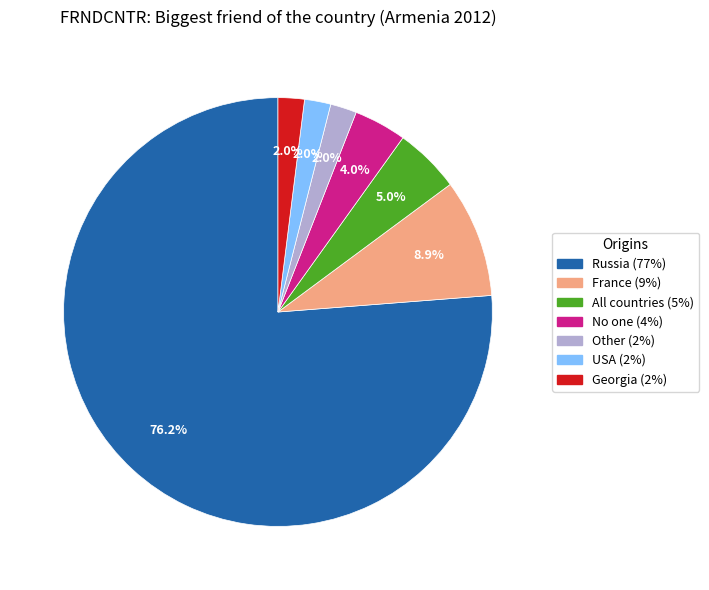

To the nearest percent, what is the difference between the France and No one slice percentages?

5%